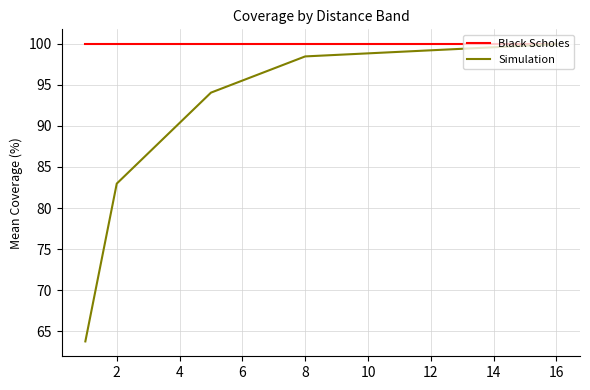

Is this an area chart (filled region under the line)?

No